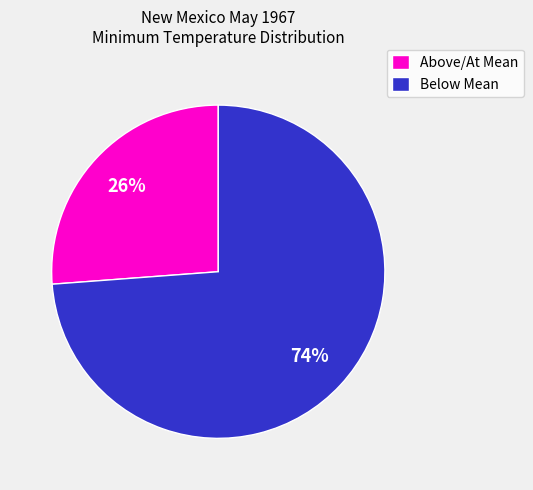

Is the sum of Above/At Mean and Below Mean greater than half?

Yes